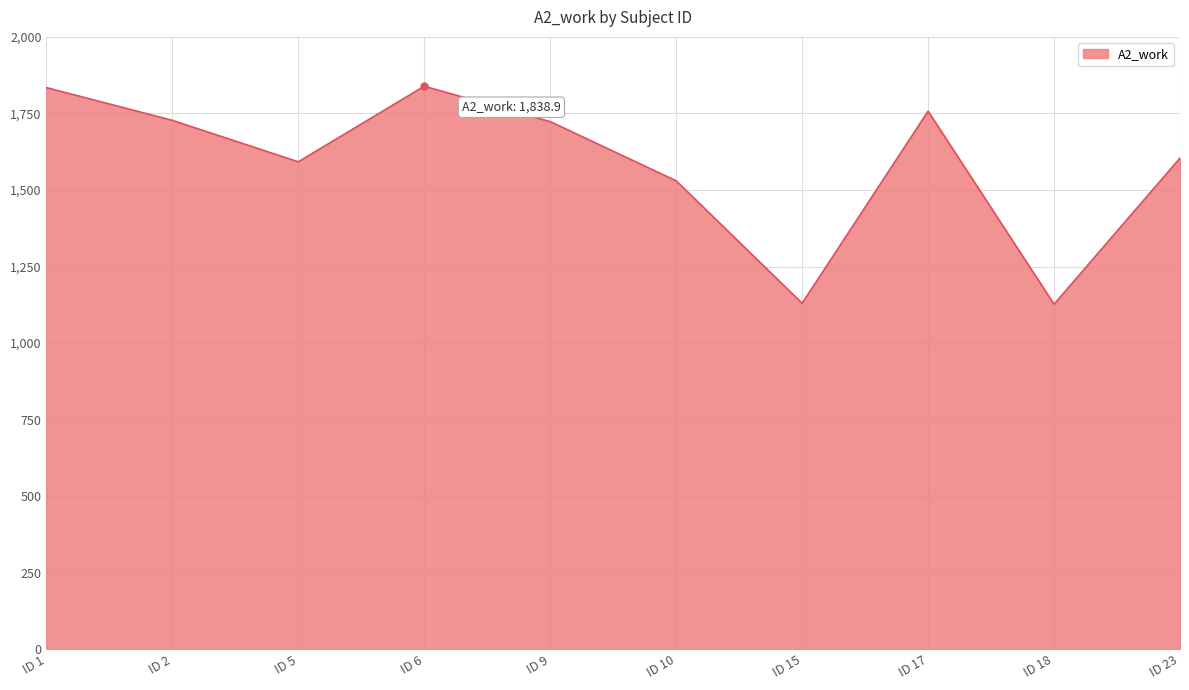

Is it true that the value at ID 15 is 1130.2?

True